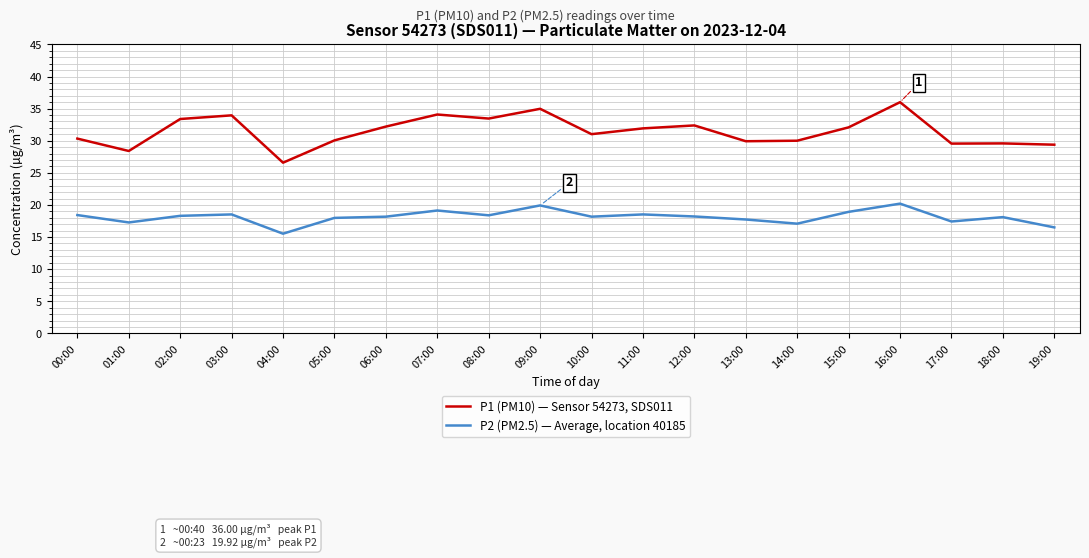

True or false: P2 (PM2.5) — Average, location 40185 and P1 (PM10) — Sensor 54273, SDS011 cross at least once.

False